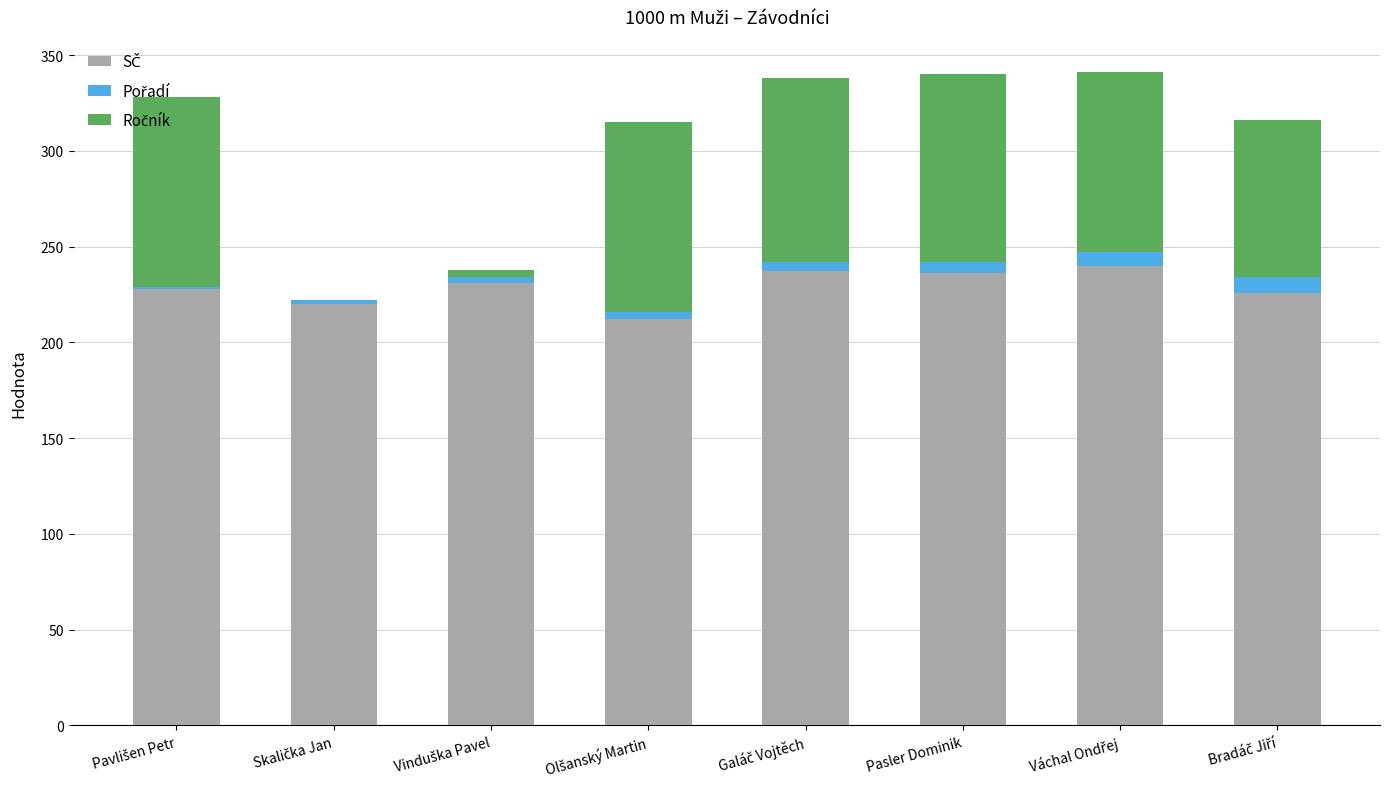

The value of SČ at Olšanský Martin is 212. True or false?

True